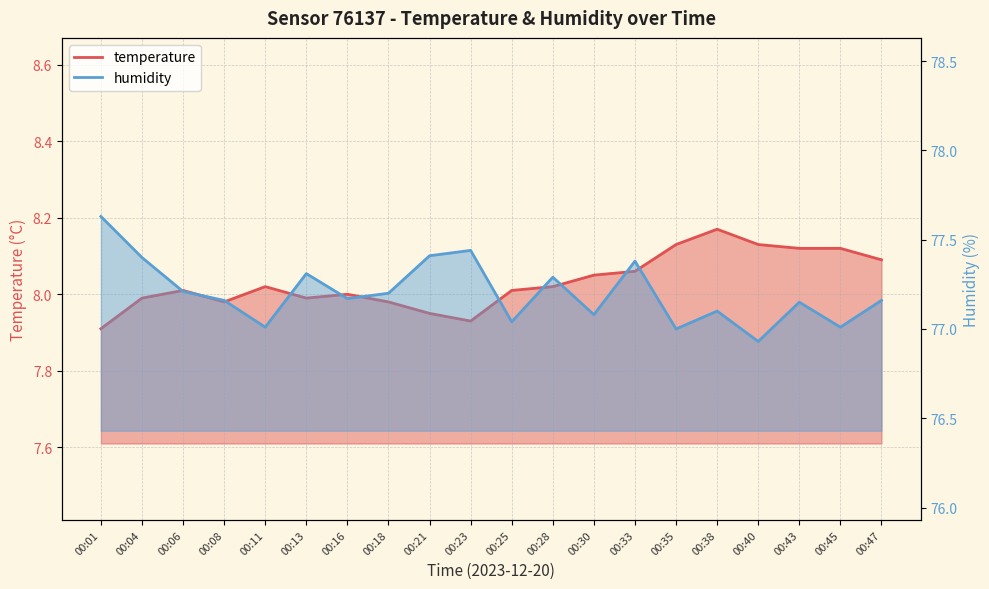

How many values in the temperature series exceed 8?

12